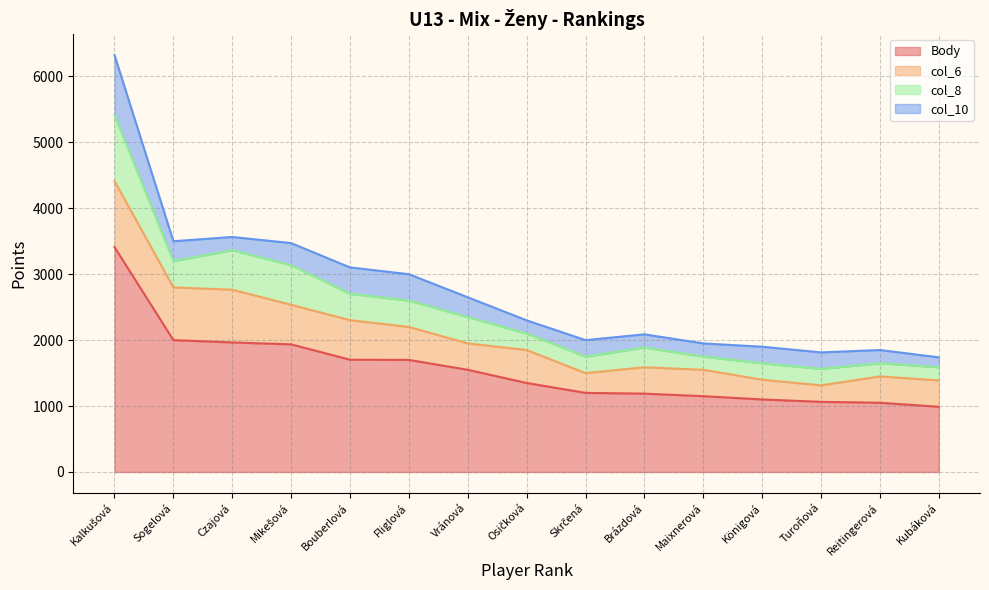

What is the sum of all col_8 values?

5700